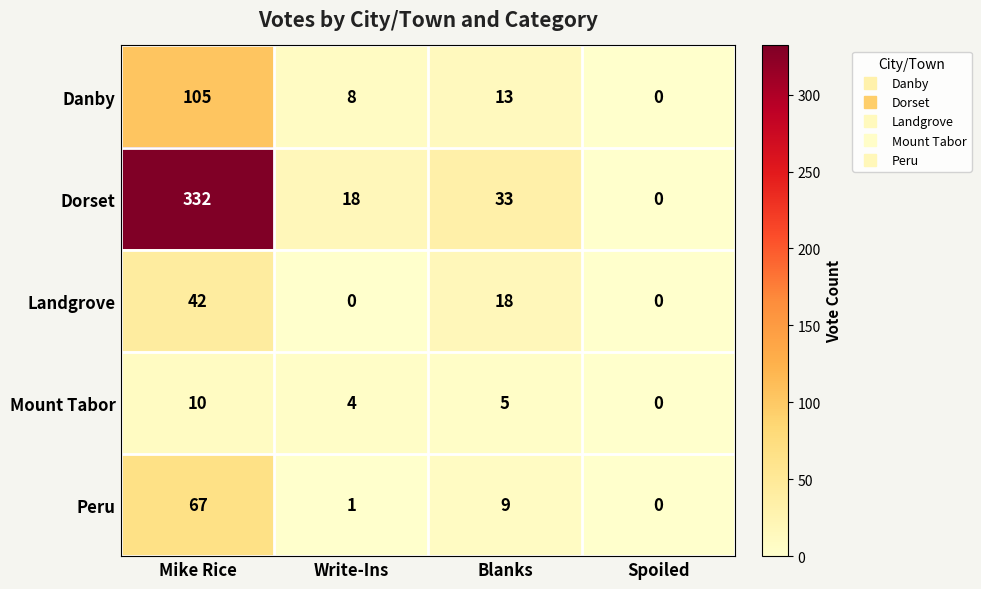

Is it true that Landgrove equals 0 at Write-Ins?

True